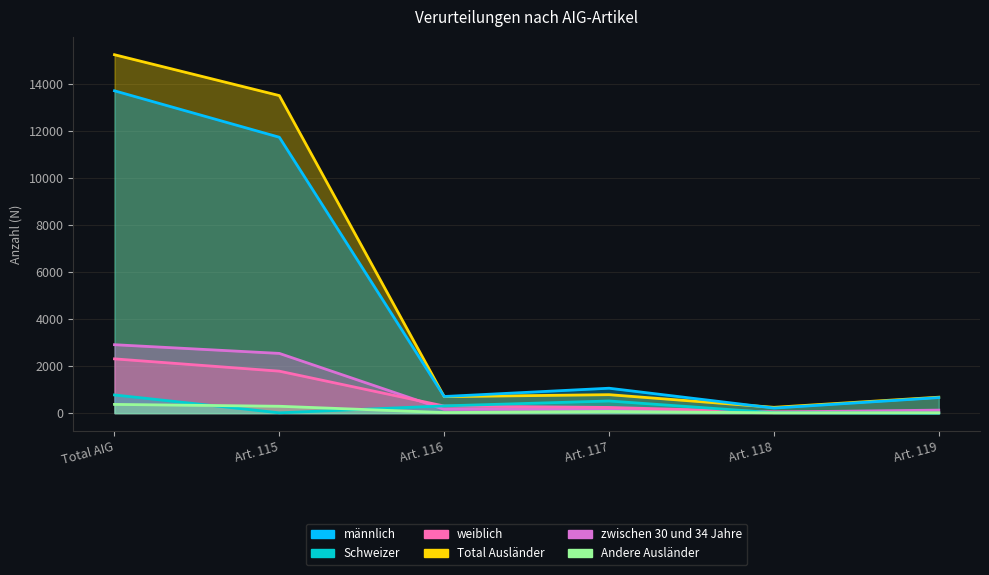

True or false: männlich and Andere Ausländer intersect in this chart.

False